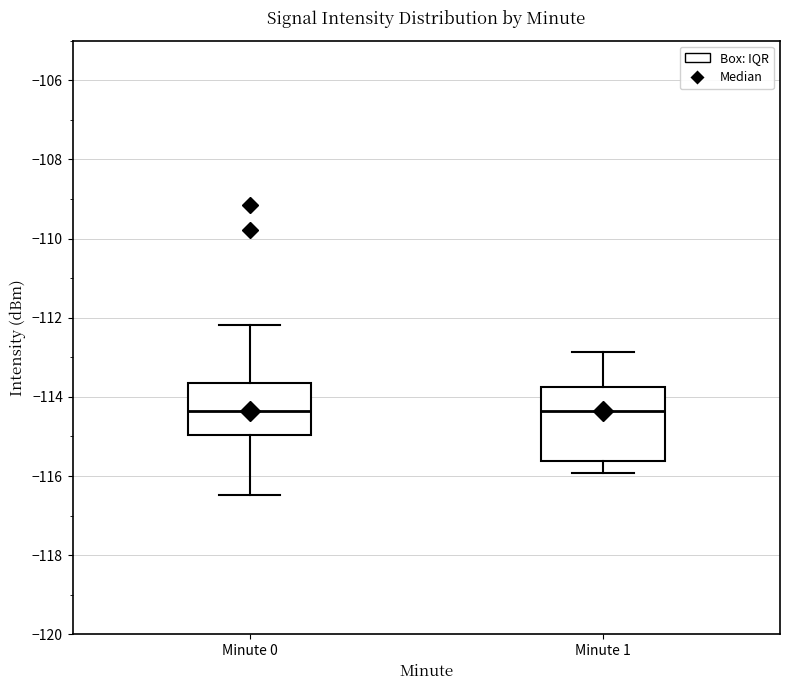

Comparing the boxes themselves (not the whiskers), which one is the tallest?

Minute 1